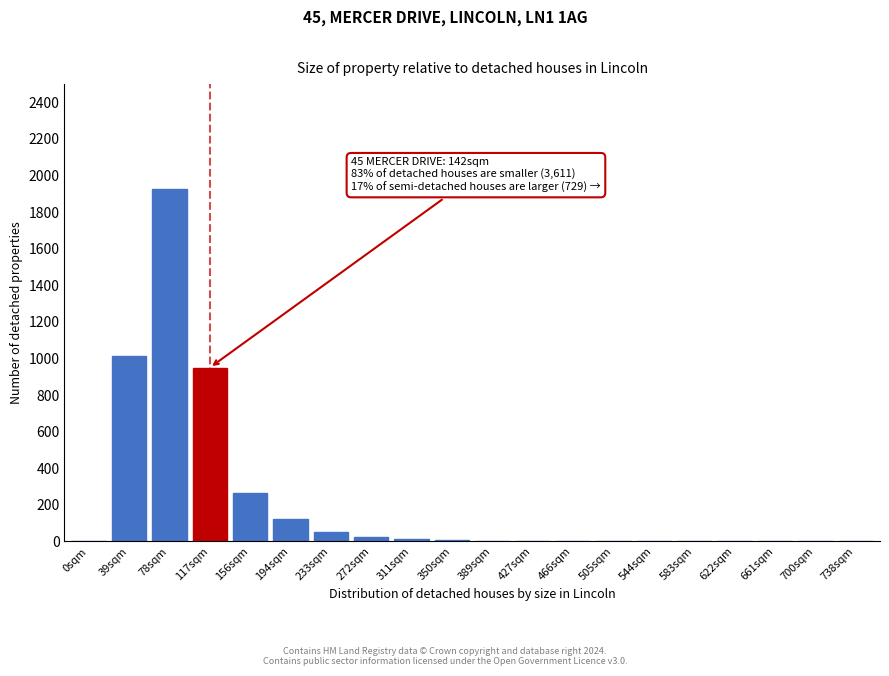

At which category does the chart reach its peak across all series?

78sqm